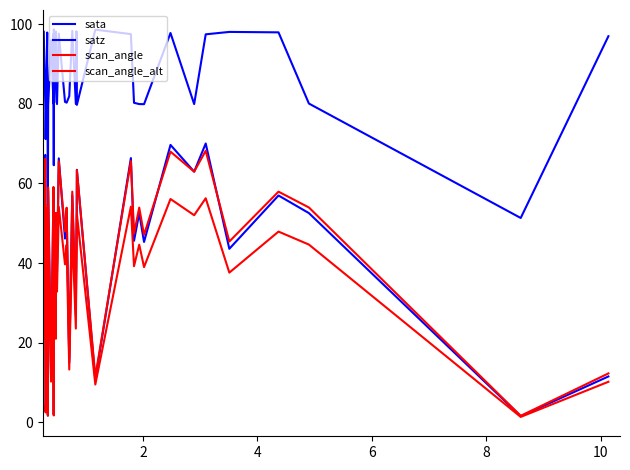

How many lines are shown in the chart?

4